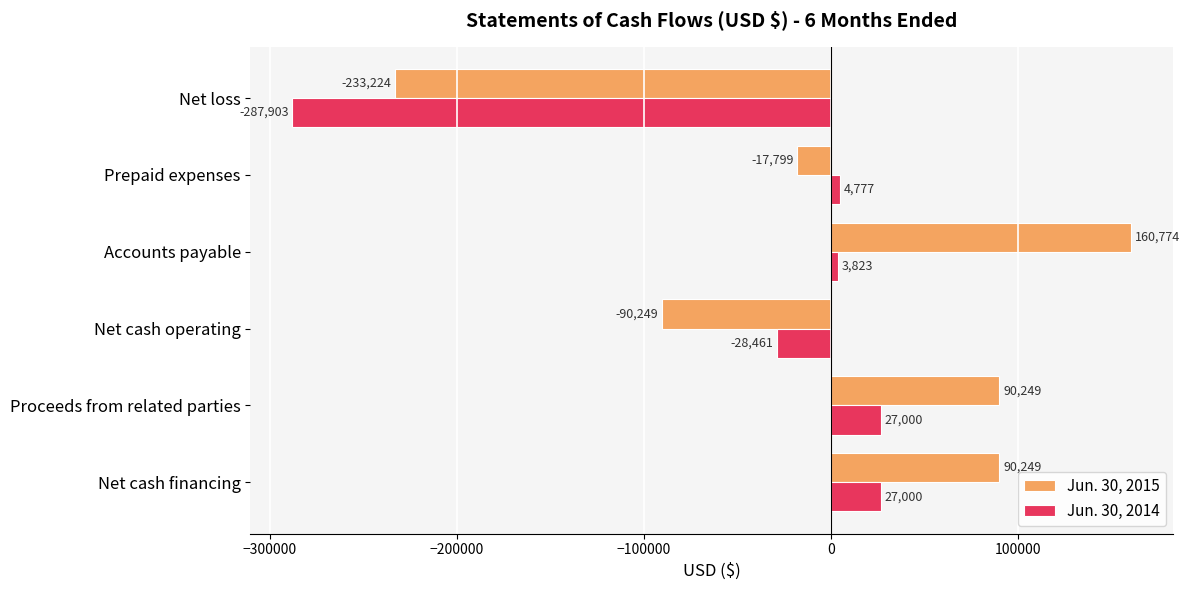

The value of Jun. 30, 2014 at Proceeds from related parties is 27000. True or false?

True